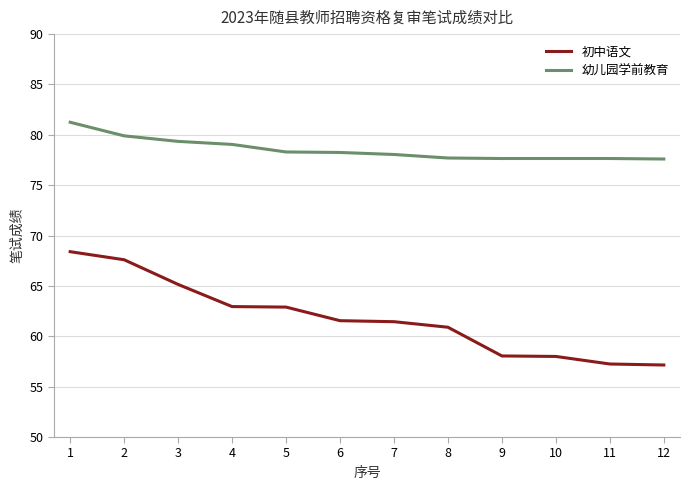

Which series has the largest range (max minus min)?

初中语文